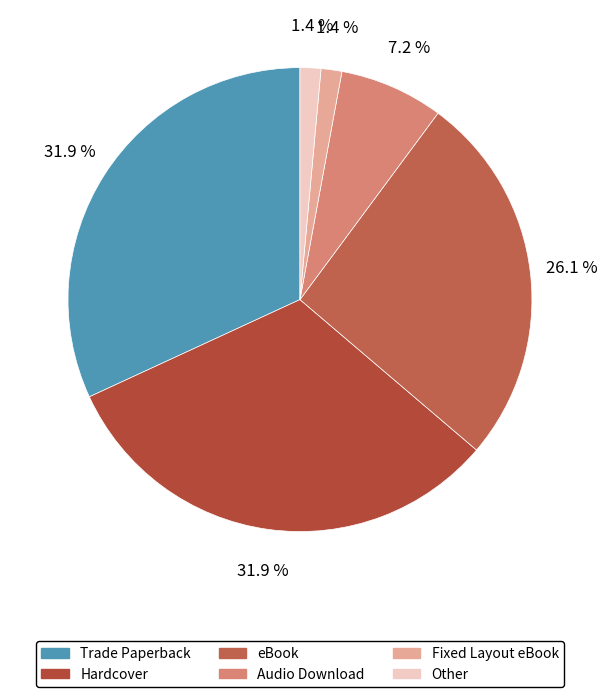

To the nearest percent, what is the average slice percentage?

17%